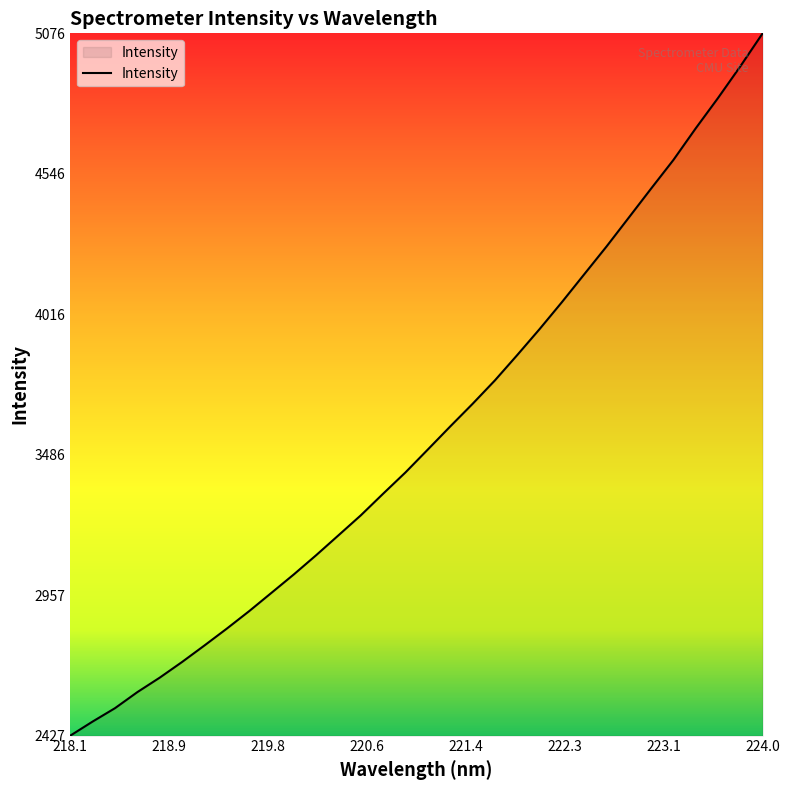

What is the minimum value shown in the chart?

2426.8